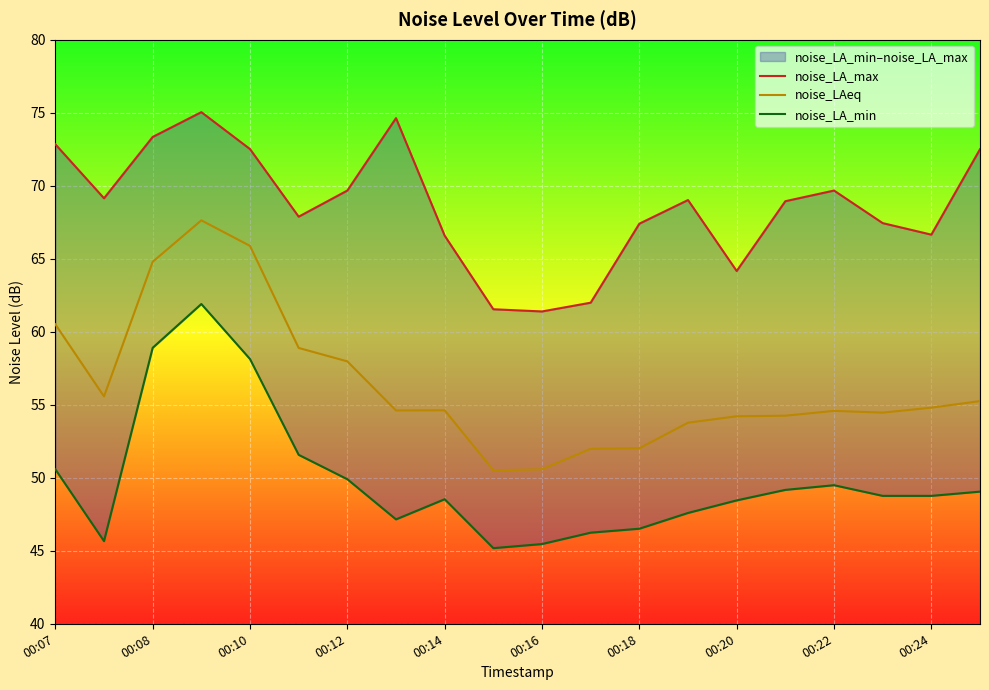

What is the maximum value for noise_LAeq?

67.6